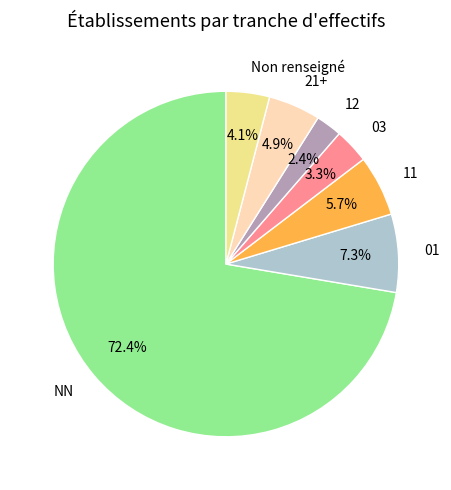

Does any single category account for the majority?

Yes